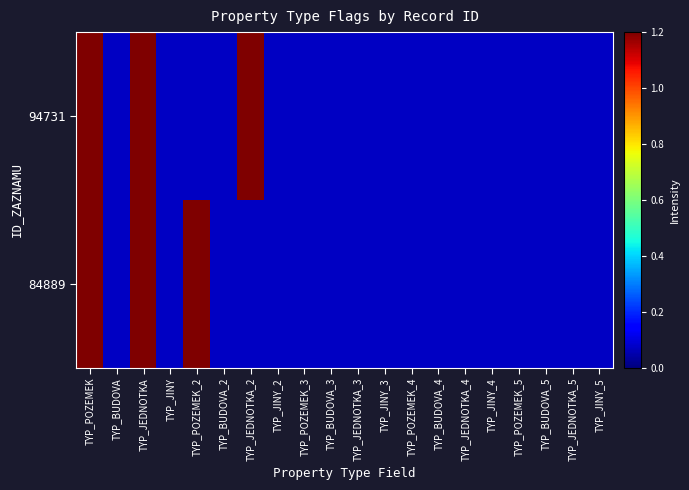

Which series changed the most between TYP_POZEMEK_3 and TYP_JINY_3?

94731